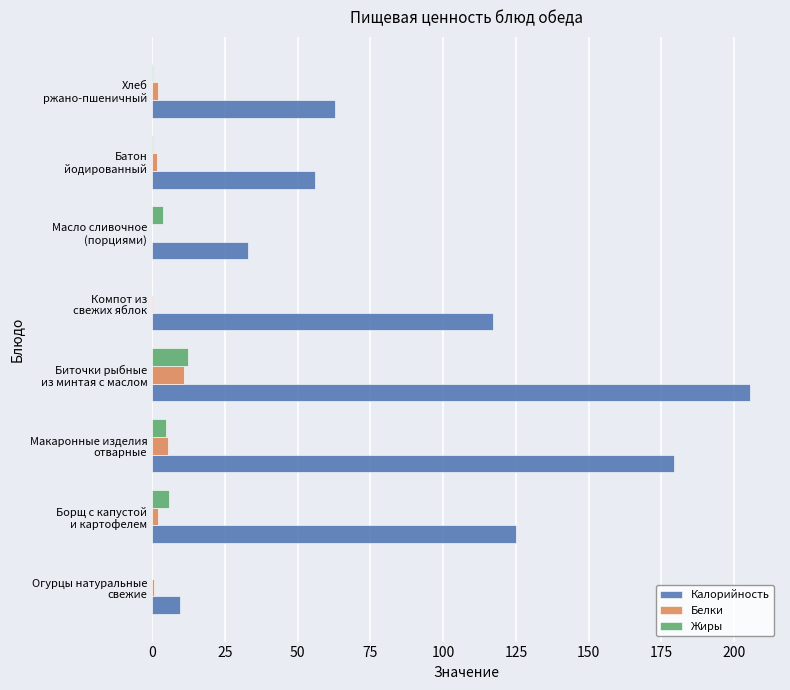

What is the greatest value displayed?

205.5